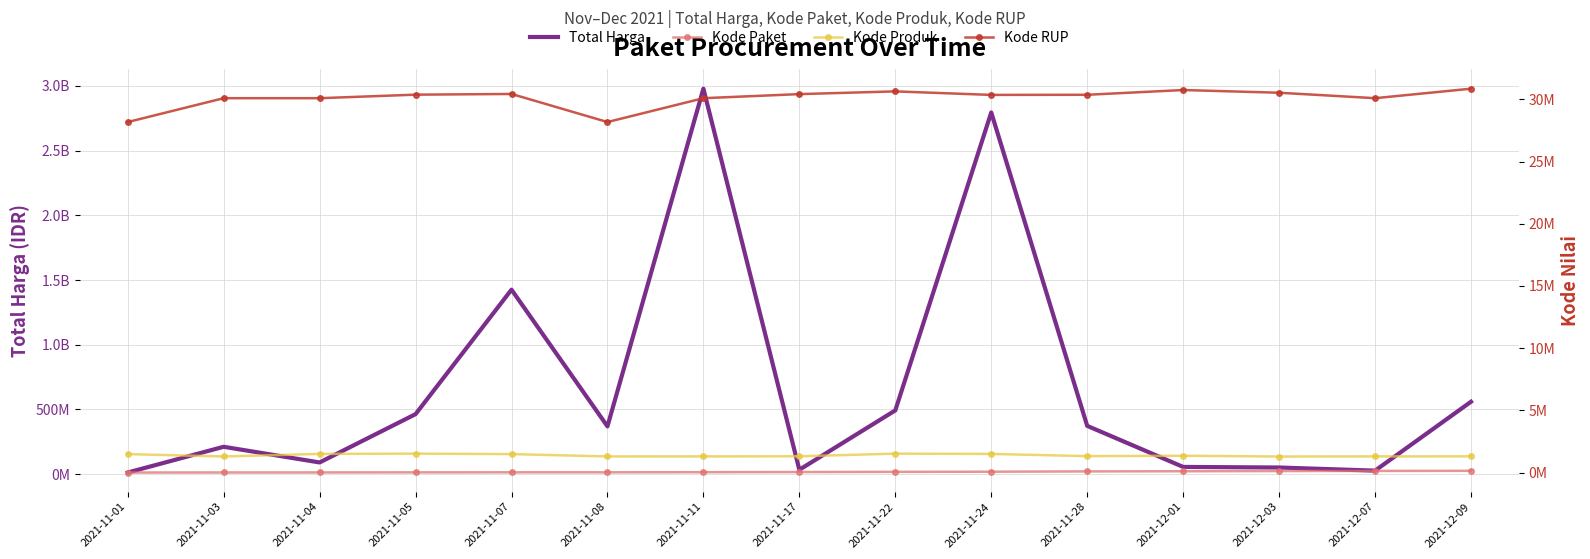

At which category does the chart reach its minimum across all series?

2021-11-01